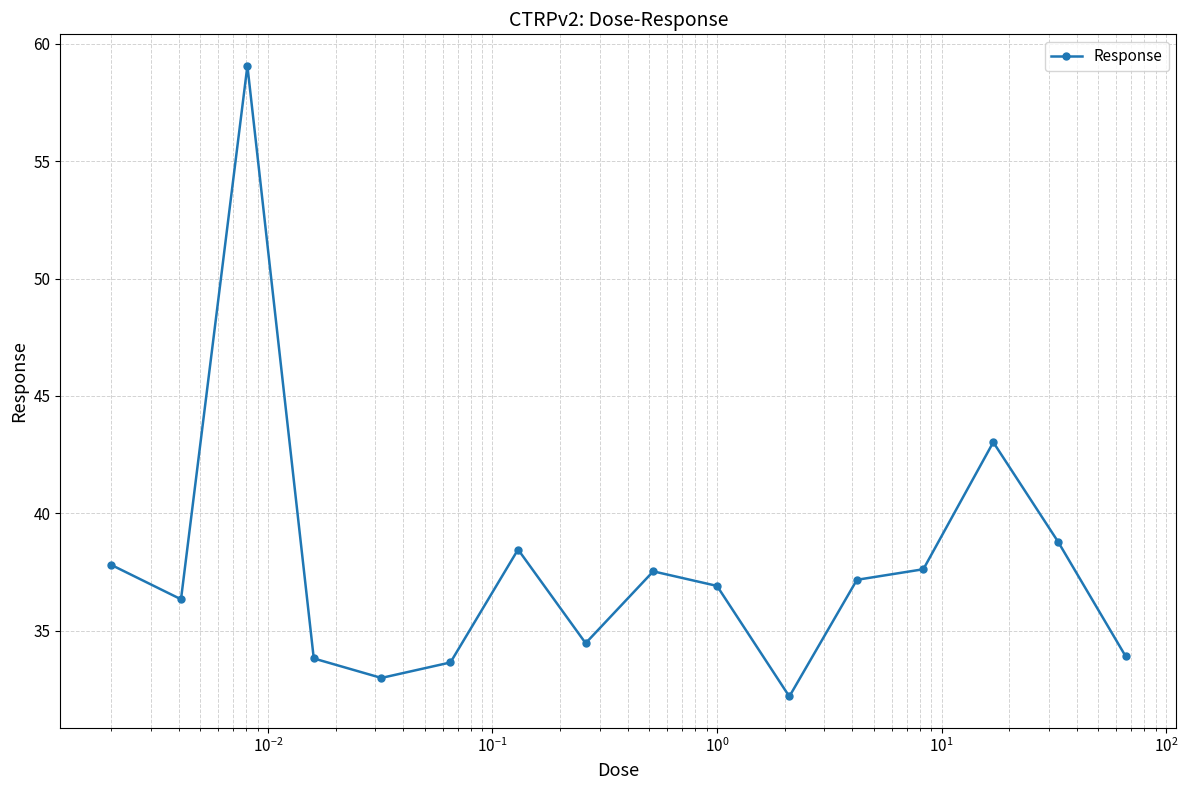

What is the maximum value shown in the chart?

59.1